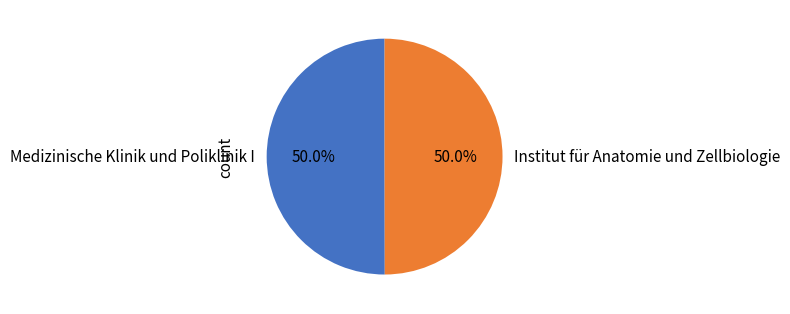

What is the ratio of the value at Medizinische Klinik und Poliklinik I to the value at Institut für Anatomie und Zellbiologie?

1.0